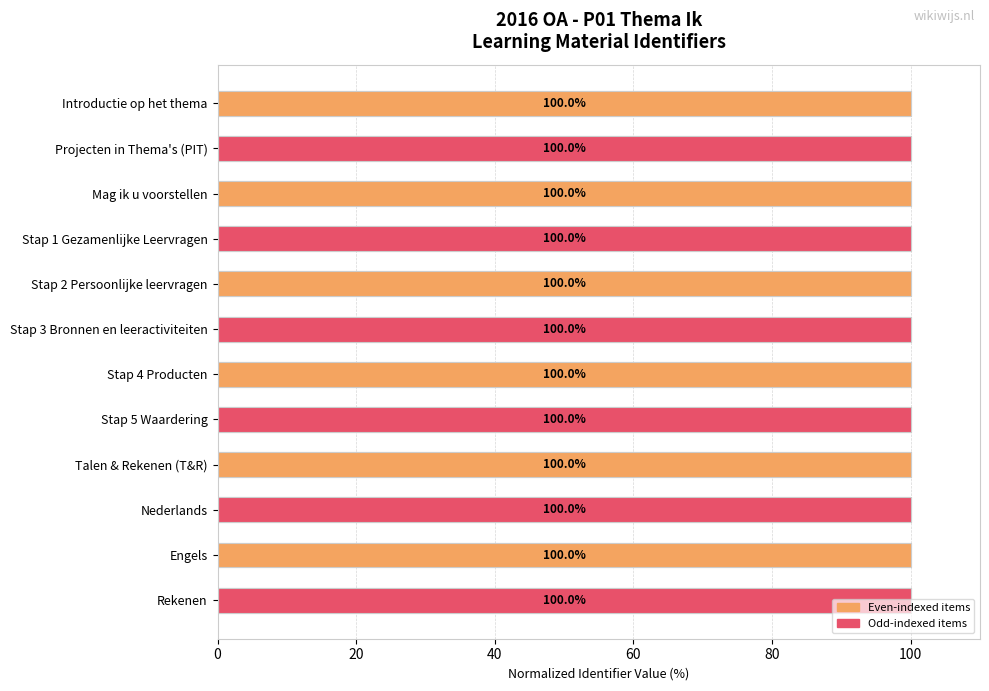

What position from the left is Introductie op het thema?

1